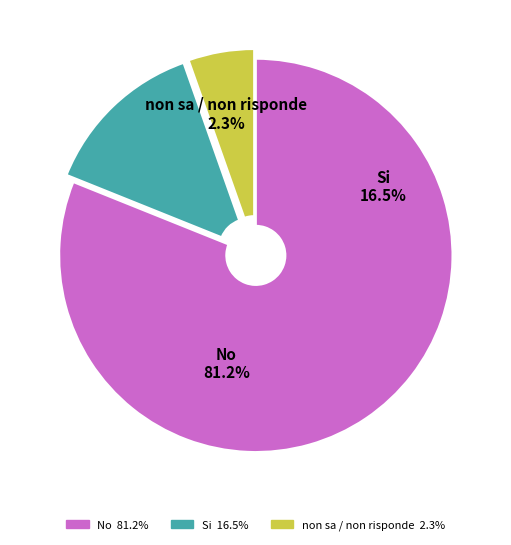

Combined, do 1 and I account for over 50%?

Yes